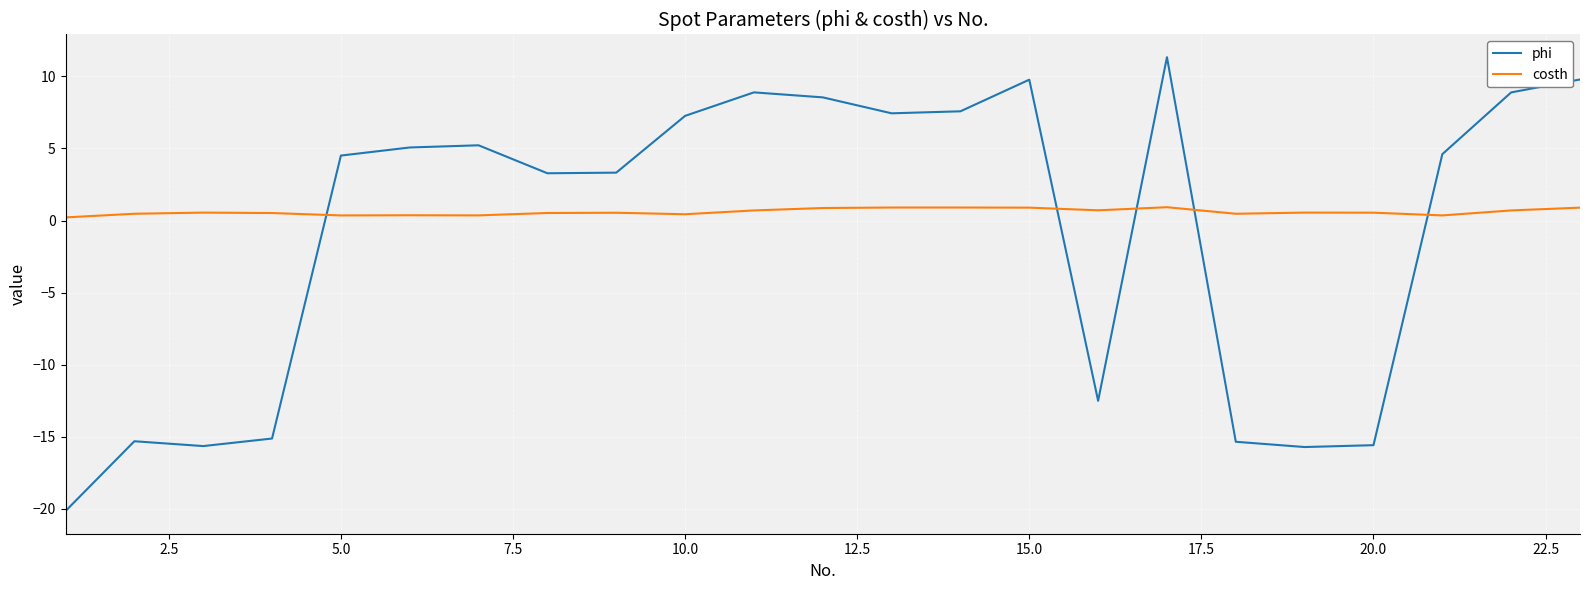

How many lines are shown in the chart?

2